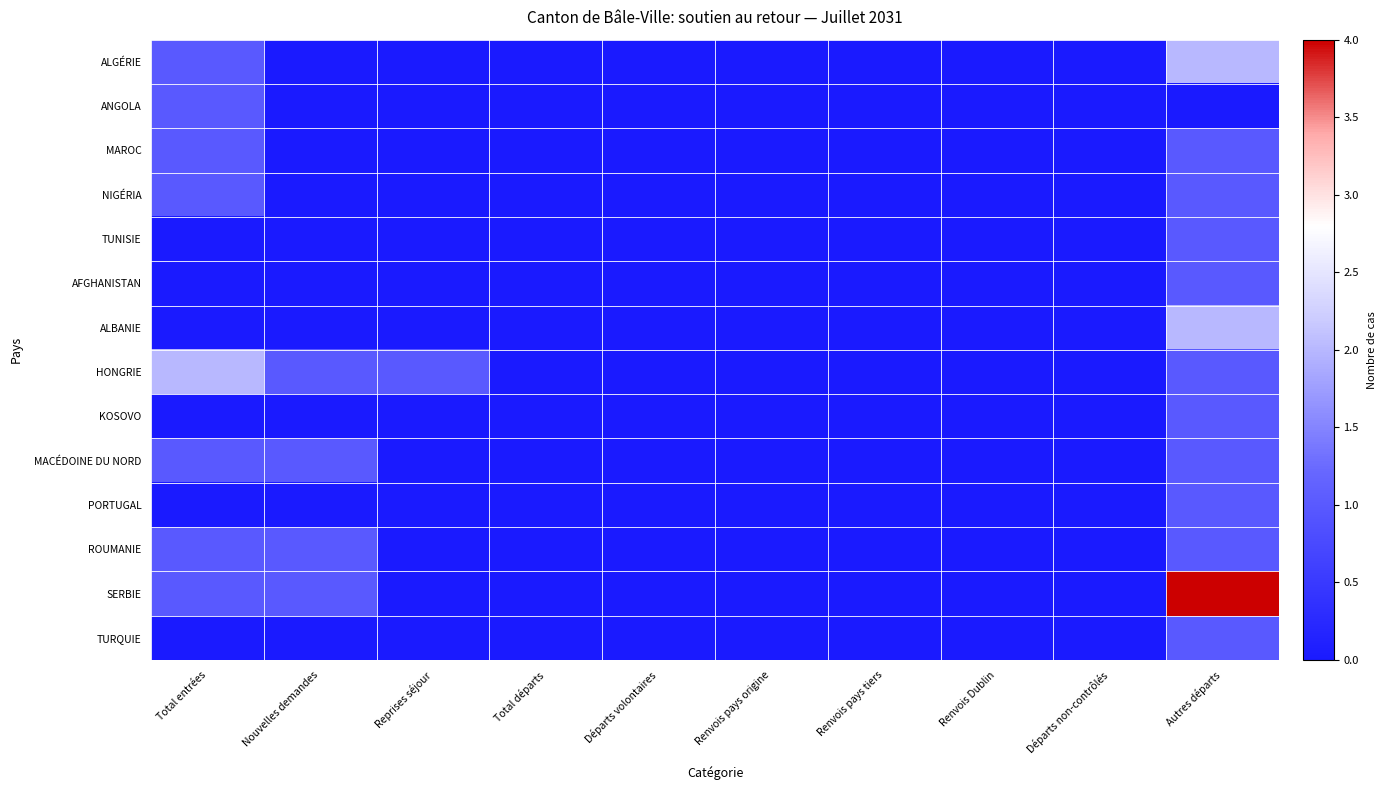

Reading left to right, what are all the values shown in this chart?

ALGÉRIE: Total entrées=1	Nouvelles demandes=0	Reprises séjour=0	Total départs=0	Départs volontaires=0	Renvois pays origine=0	Renvois pays tiers=0	Renvois Dublin=0	Départs non-contrôlés=0	Autres départs=2
ANGOLA: Total entrées=1	Nouvelles demandes=0	Reprises séjour=0	Total départs=0	Départs volontaires=0	Renvois pays origine=0	Renvois pays tiers=0	Renvois Dublin=0	Départs non-contrôlés=0	Autres départs=0
MAROC: Total entrées=1	Nouvelles demandes=0	Reprises séjour=0	Total départs=0	Départs volontaires=0	Renvois pays origine=0	Renvois pays tiers=0	Renvois Dublin=0	Départs non-contrôlés=0	Autres départs=1
NIGÉRIA: Total entrées=1	Nouvelles demandes=0	Reprises séjour=0	Total départs=0	Départs volontaires=0	Renvois pays origine=0	Renvois pays tiers=0	Renvois Dublin=0	Départs non-contrôlés=0	Autres départs=1
TUNISIE: Total entrées=0	Nouvelles demandes=0	Reprises séjour=0	Total départs=0	Départs volontaires=0	Renvois pays origine=0	Renvois pays tiers=0	Renvois Dublin=0	Départs non-contrôlés=0	Autres départs=1
AFGHANISTAN: Total entrées=0	Nouvelles demandes=0	Reprises séjour=0	Total départs=0	Départs volontaires=0	Renvois pays origine=0	Renvois pays tiers=0	Renvois Dublin=0	Départs non-contrôlés=0	Autres départs=1
ALBANIE: Total entrées=0	Nouvelles demandes=0	Reprises séjour=0	Total départs=0	Départs volontaires=0	Renvois pays origine=0	Renvois pays tiers=0	Renvois Dublin=0	Départs non-contrôlés=0	Autres départs=2
HONGRIE: Total entrées=2	Nouvelles demandes=1	Reprises séjour=1	Total départs=0	Départs volontaires=0	Renvois pays origine=0	Renvois pays tiers=0	Renvois Dublin=0	Départs non-contrôlés=0	Autres départs=1
KOSOVO: Total entrées=0	Nouvelles demandes=0	Reprises séjour=0	Total départs=0	Départs volontaires=0	Renvois pays origine=0	Renvois pays tiers=0	Renvois Dublin=0	Départs non-contrôlés=0	Autres départs=1
MACÉDOINE DU NORD: Total entrées=1	Nouvelles demandes=1	Reprises séjour=0	Total départs=0	Départs volontaires=0	Renvois pays origine=0	Renvois pays tiers=0	Renvois Dublin=0	Départs non-contrôlés=0	Autres départs=1
PORTUGAL: Total entrées=0	Nouvelles demandes=0	Reprises séjour=0	Total départs=0	Départs volontaires=0	Renvois pays origine=0	Renvois pays tiers=0	Renvois Dublin=0	Départs non-contrôlés=0	Autres départs=1
ROUMANIE: Total entrées=1	Nouvelles demandes=1	Reprises séjour=0	Total départs=0	Départs volontaires=0	Renvois pays origine=0	Renvois pays tiers=0	Renvois Dublin=0	Départs non-contrôlés=0	Autres départs=1
SERBIE: Total entrées=1	Nouvelles demandes=1	Reprises séjour=0	Total départs=0	Départs volontaires=0	Renvois pays origine=0	Renvois pays tiers=0	Renvois Dublin=0	Départs non-contrôlés=0	Autres départs=4
TURQUIE: Total entrées=0	Nouvelles demandes=0	Reprises séjour=0	Total départs=0	Départs volontaires=0	Renvois pays origine=0	Renvois pays tiers=0	Renvois Dublin=0	Départs non-contrôlés=0	Autres départs=1